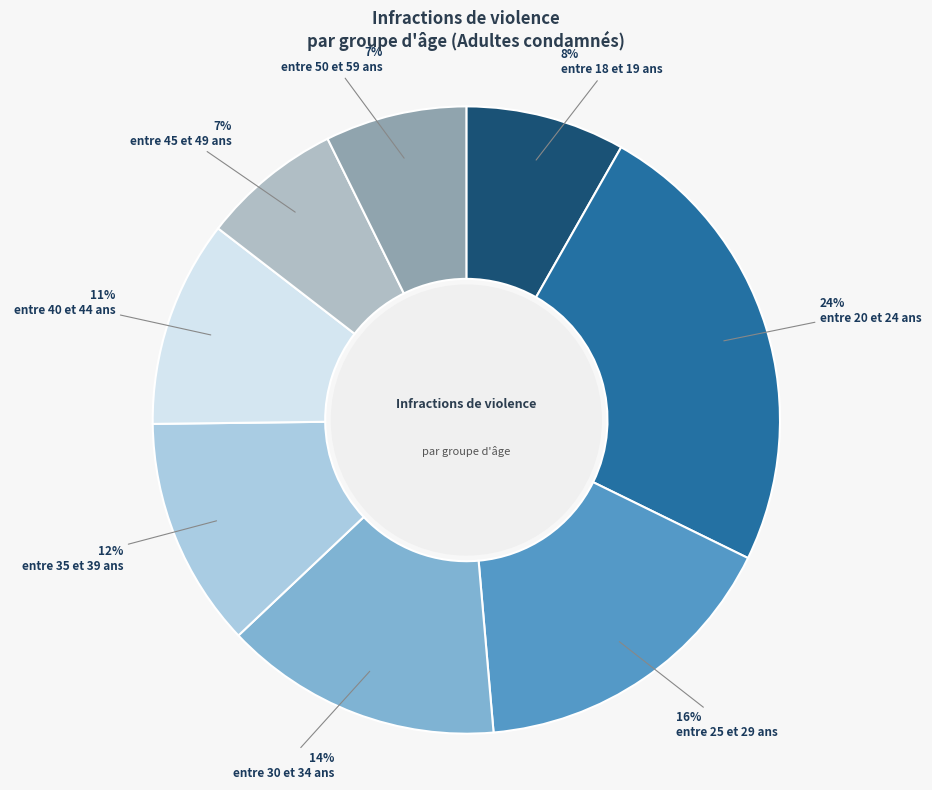

To the nearest percent, what is the average slice percentage?

12%